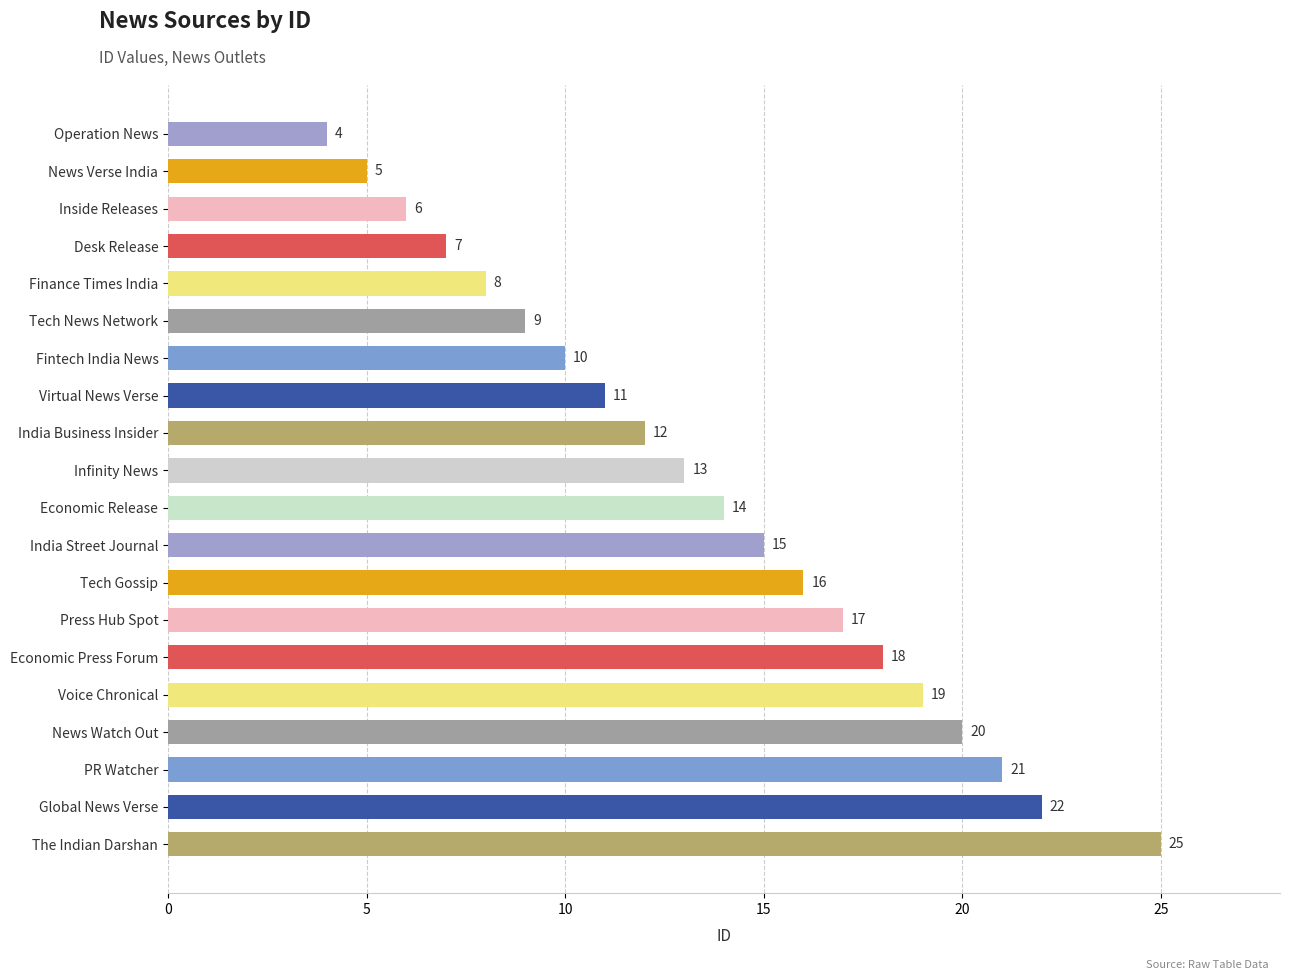

True or false: the data shows 26 at Press Hub Spot.

False